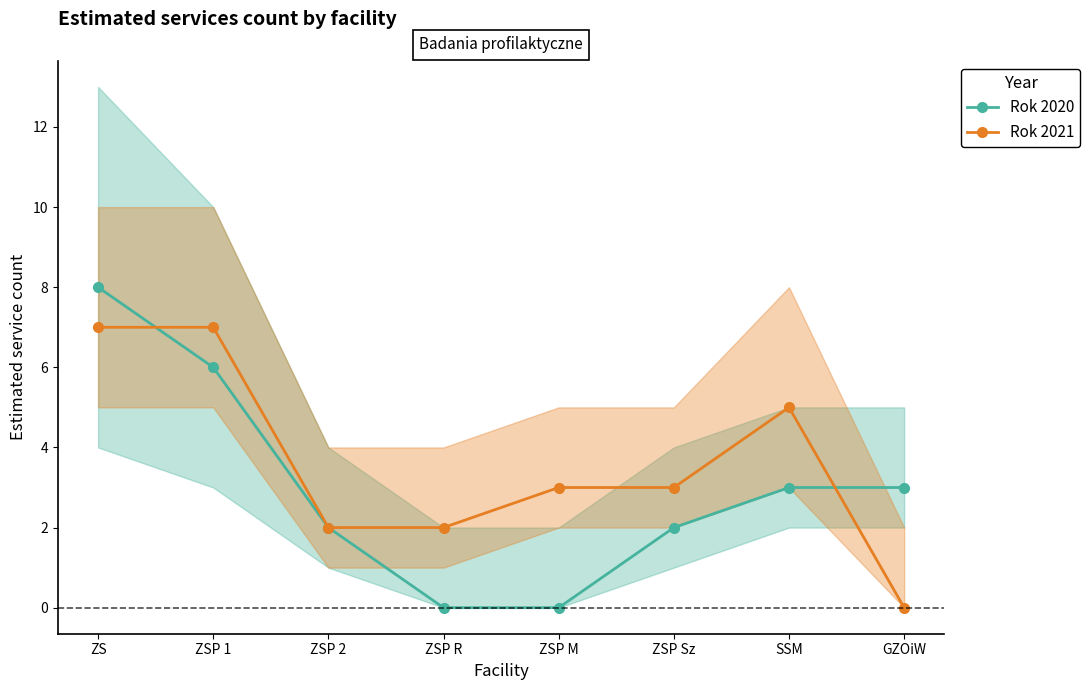

What is the value of the Rok 2020 point at the 1st from the left?

8